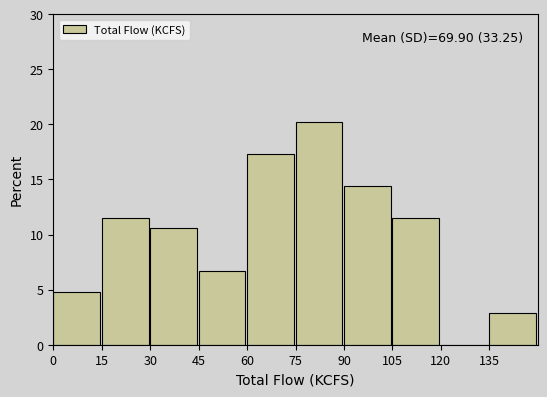

Which range on the x-axis has the tallest bar?

75 to 90